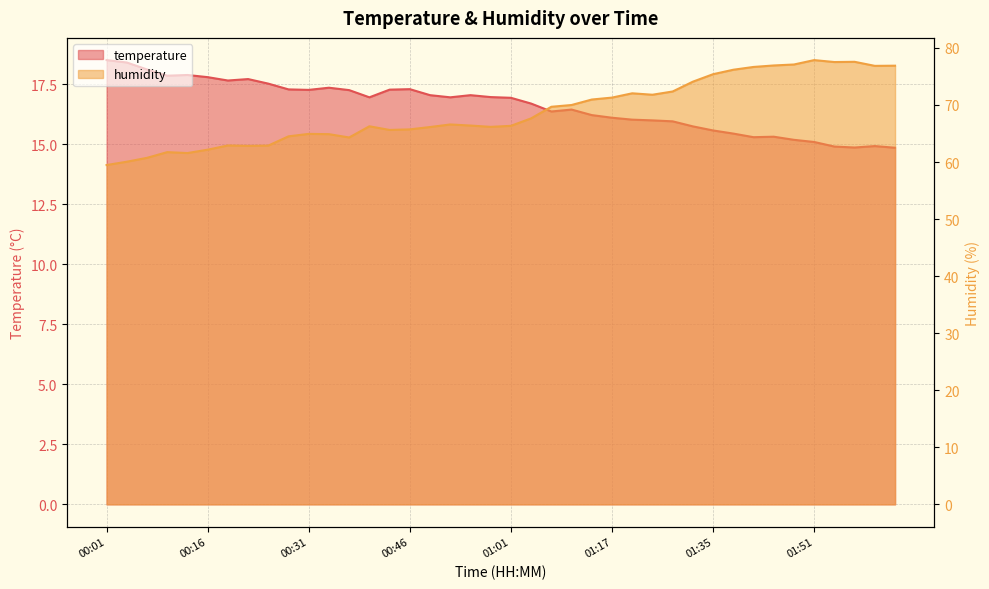

Reading right to left, extract all data points from this chart.

temperature: 14.8	14.9	14.9	14.9	15.1	15.2	15.3	15.3	15.4	15.6	15.7	15.9	16.0	16.0	16.1	16.2	16.4	16.4	16.7	16.9	17.0	17.0	16.9	17.0	17.3	17.3	16.9	17.2	17.4	17.3	17.3	17.5	17.7	17.6	17.8	17.9	17.9	18.1	18.4	18.5
humidity: 76.9	76.8	77.6	77.5	77.9	77.1	76.9	76.7	76.2	75.4	74.1	72.4	71.8	72.0	71.3	71.0	70.0	69.7	67.7	66.3	66.2	66.4	66.6	66.1	65.7	65.6	66.3	64.3	64.9	64.9	64.5	62.9	62.8	62.9	62.2	61.6	61.7	60.7	60.0	59.5